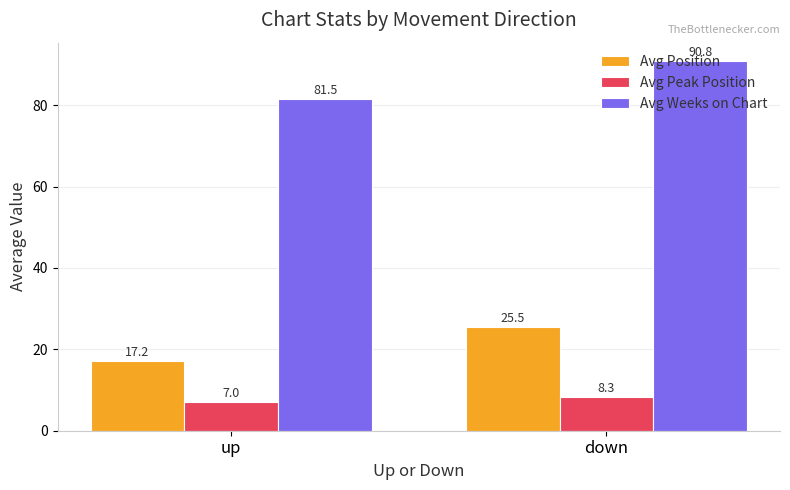

Between up and down, which series saw the biggest shift?

Avg Weeks on Chart